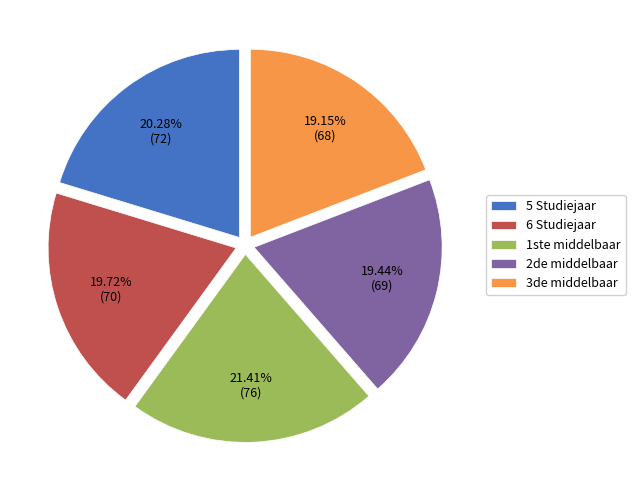

To the nearest percent, what is the difference between the 5 Studiejaar and 1ste middelbaar slice percentages?

1%